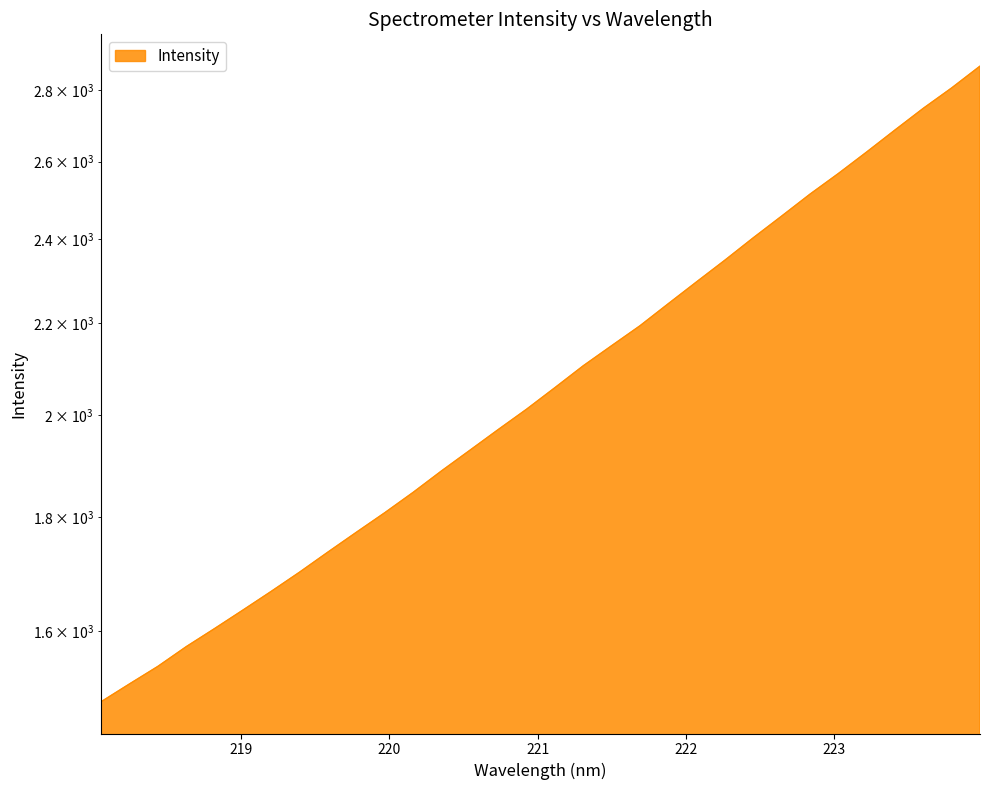

Rank the categories by value from highest to lowest.

223.9802, 223.7895, 223.5987, 223.408, 223.2172, 223.0264, 222.8355, 222.6447, 222.4538, 222.263, 222.0721, 221.8812, 221.6902, 221.4993, 221.3083, 221.1174, 220.9264, 220.7354, 220.5444, 220.3533, 220.1623, 219.9712, 219.7801, 219.589, 219.3979, 219.2067, 219.0156, 218.8244, 218.6332, 218.442, 218.2508, 218.0596